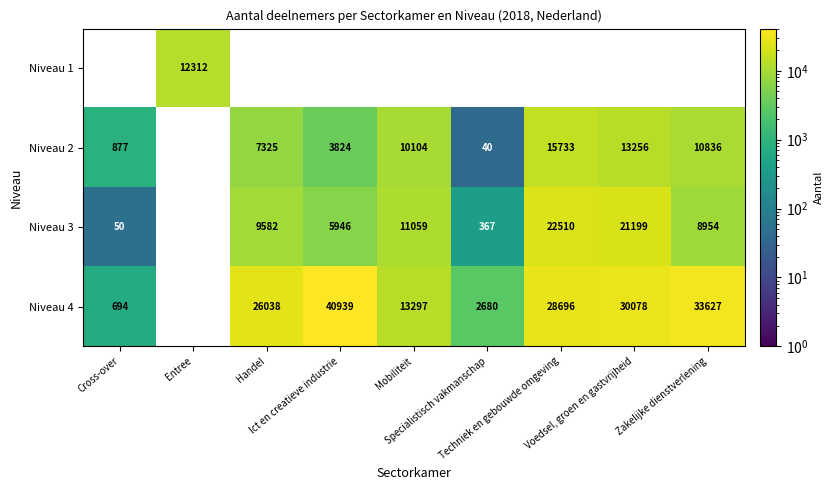

Which label corresponds to the largest value in the chart?

Ict en creatieve industrie